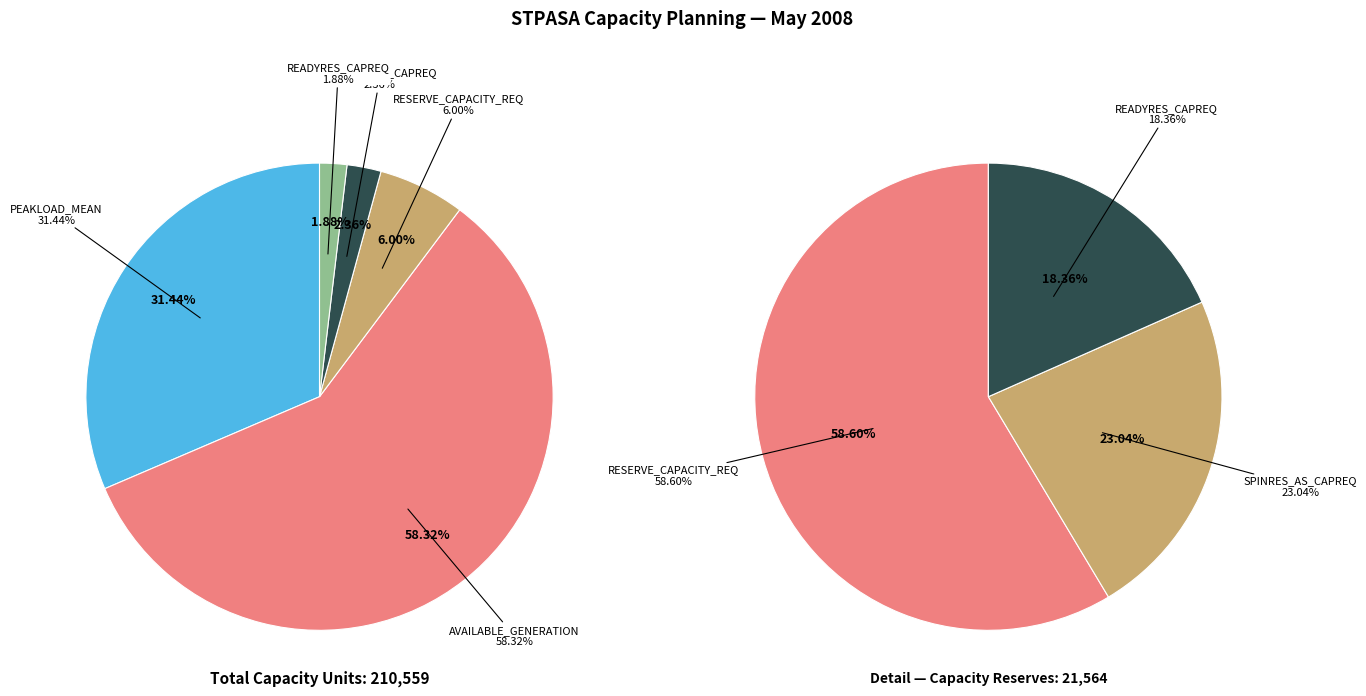

Which series has the largest range (max minus min)?

PEAKLOAD_MEAN